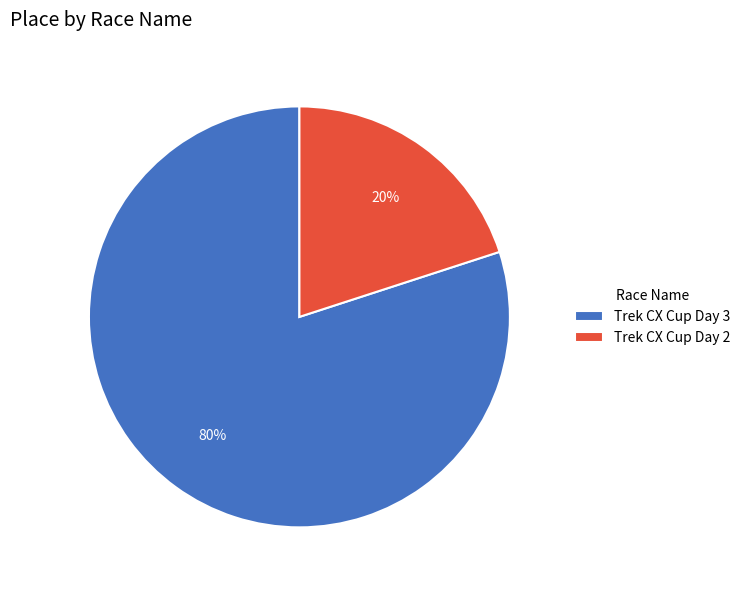

Which slice is the largest?

Trek CX Cup Day 3